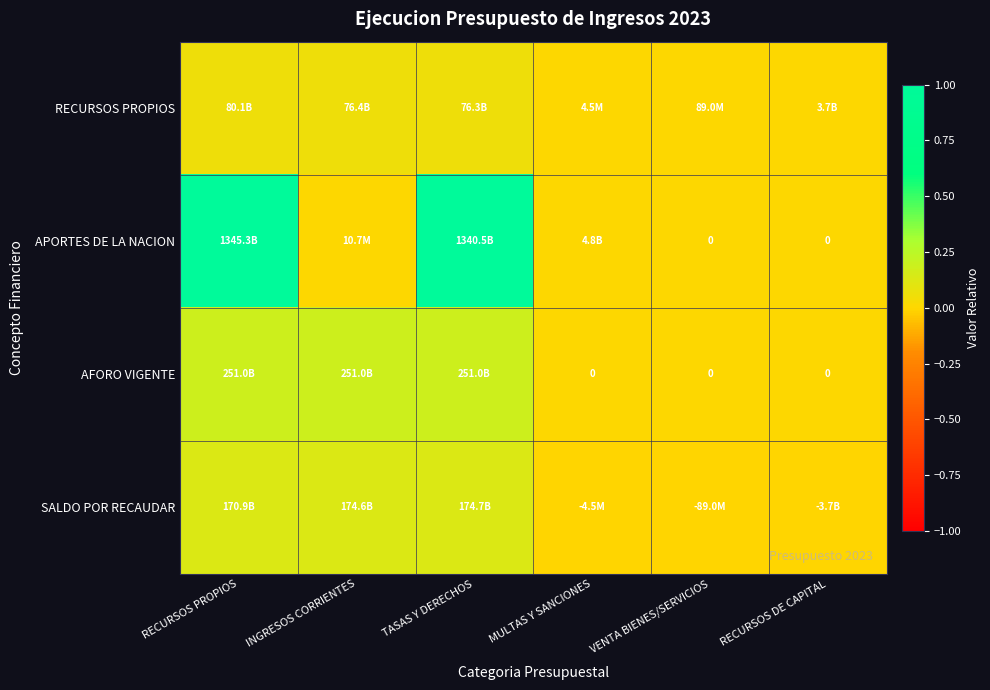

The value of AFORO VIGENTE at TASAS Y DERECHOS is 0.3. True or false?

False